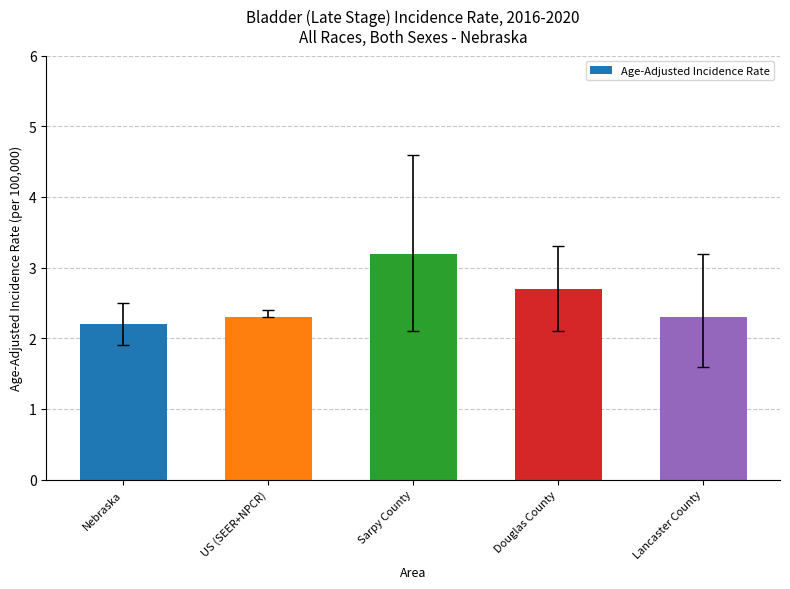

True or false: the data shows 2.3 at US (SEER+NPCR).

True